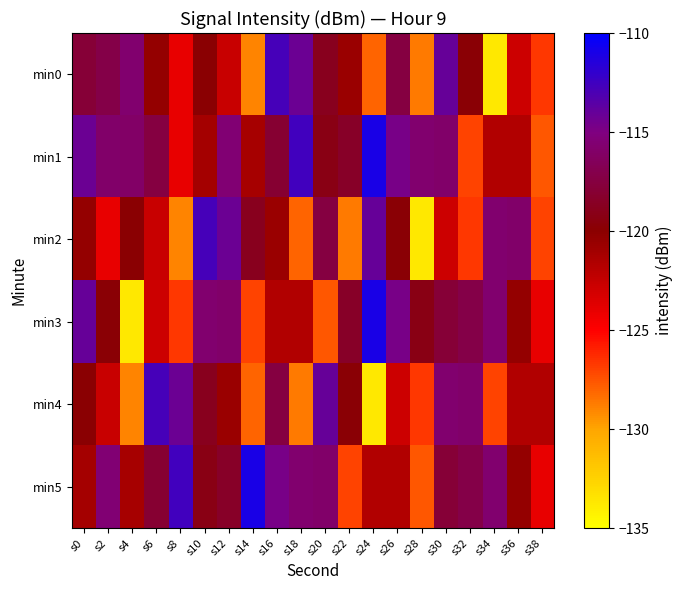

Count the number of data series in this chart.

6